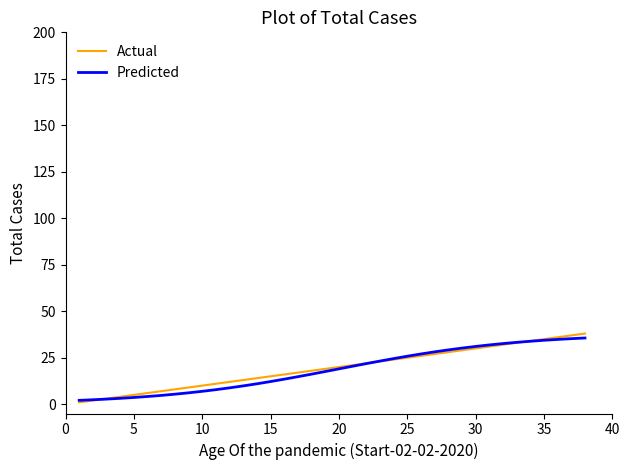

What is the highest value of the Actual series?

38.0